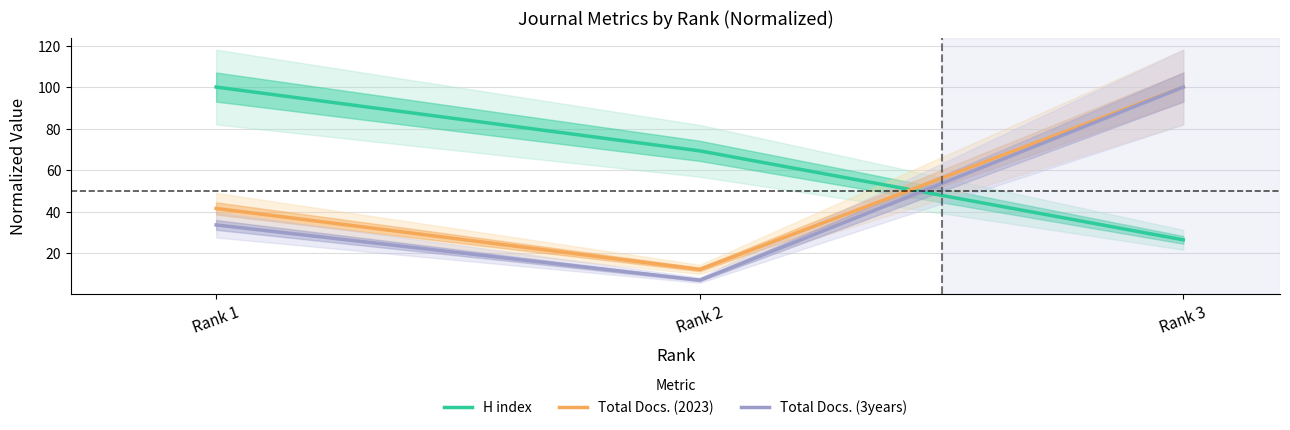

What are all the series names shown in the legend?

H index, Total Docs. (2023), Total Docs. (3years)